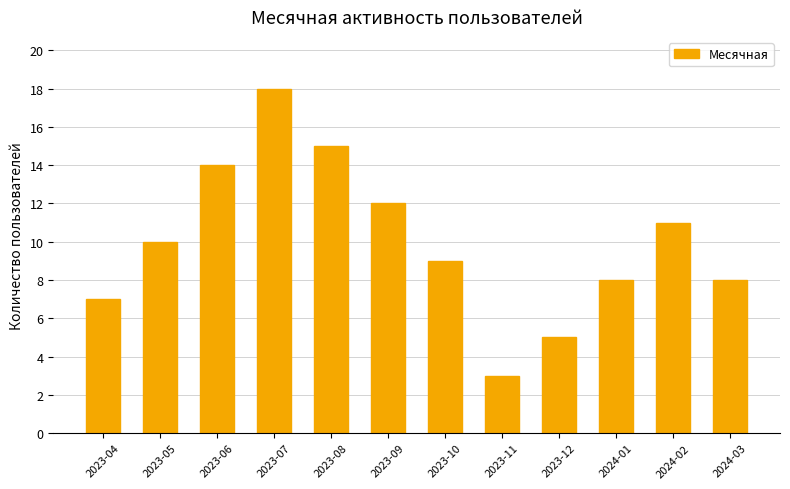

Does the chart contain stacked bars?

No